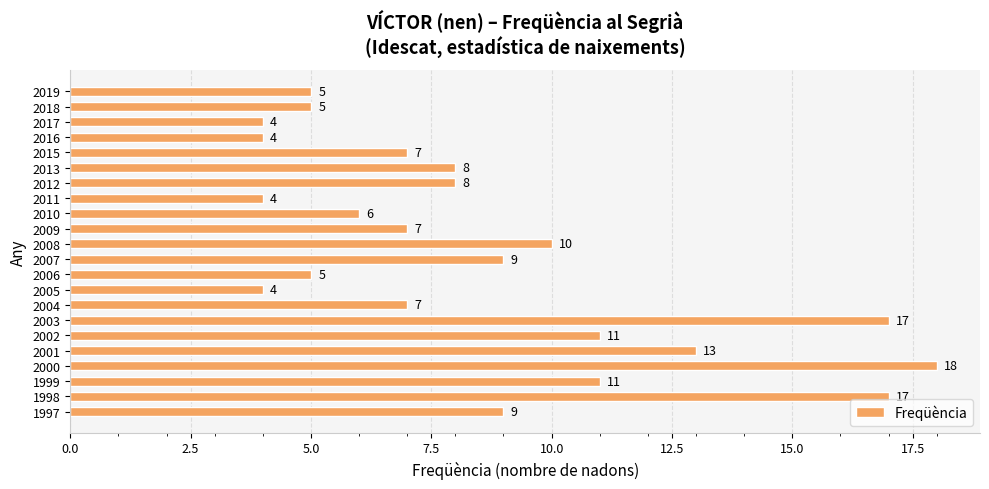

What is the ratio of the value at 1999 to the value at 2012?

1.4